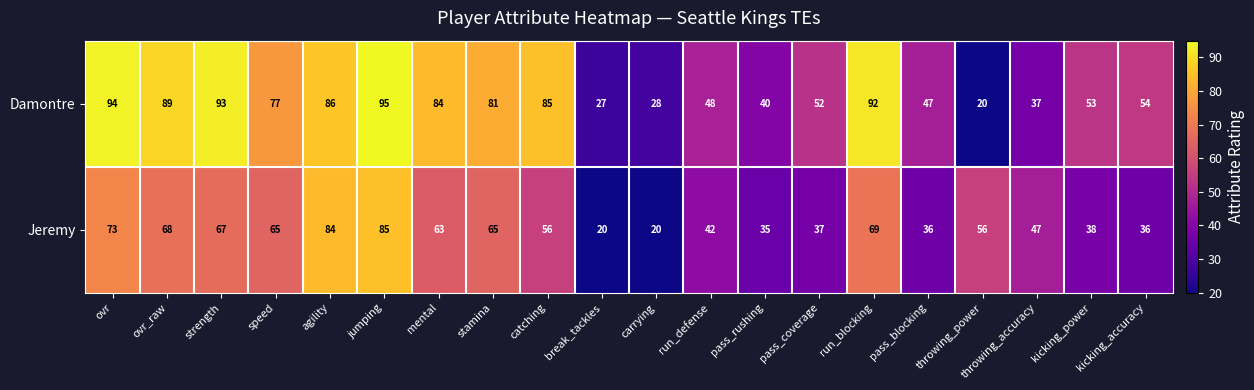

What is the total value across all series at kicking_power?

91